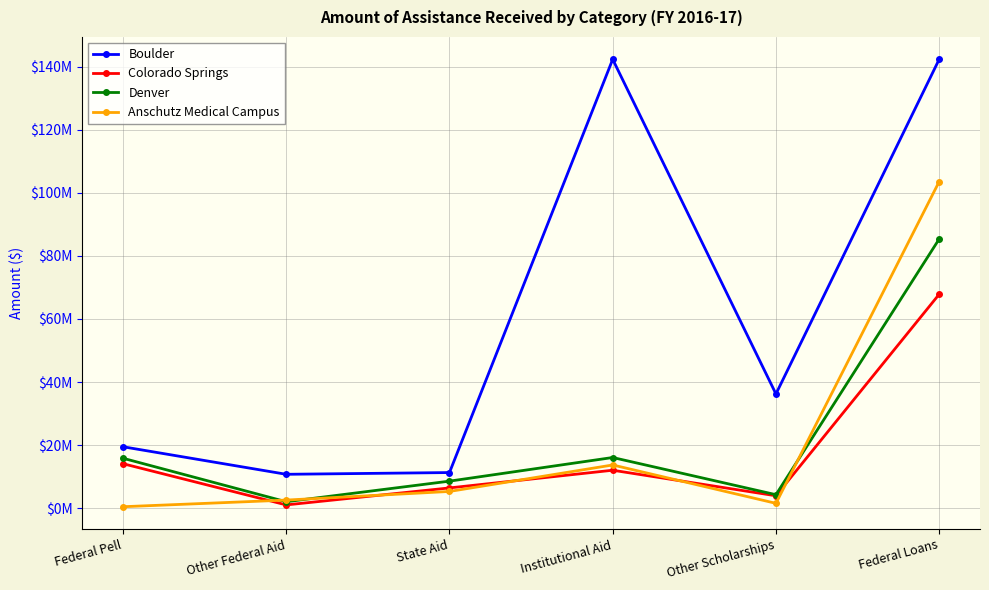

Which category has the lowest value in the Boulder series?

Other Federal Aid